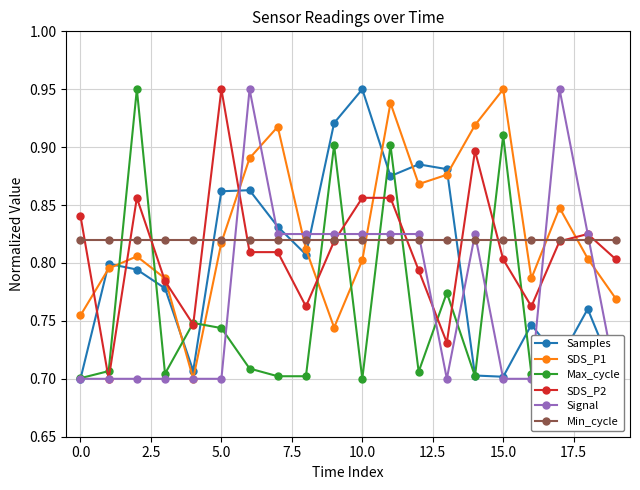

After their last crossing, which series has the higher values: SDS_P1 or Samples?

SDS_P1